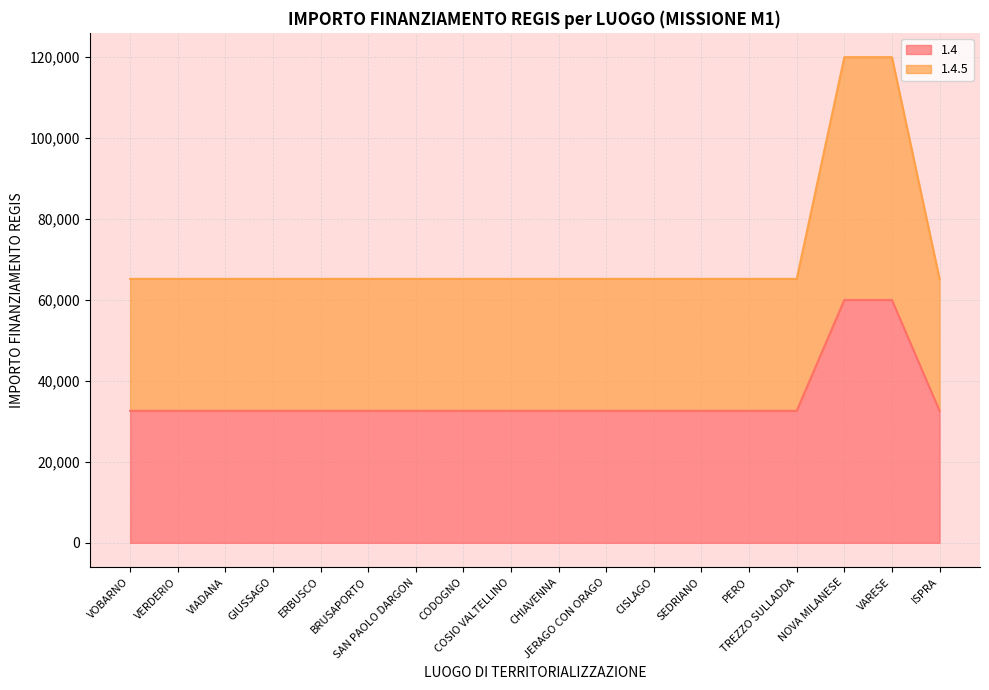

The value of 1.4 at TREZZO SULLADDA is 50167. True or false?

False